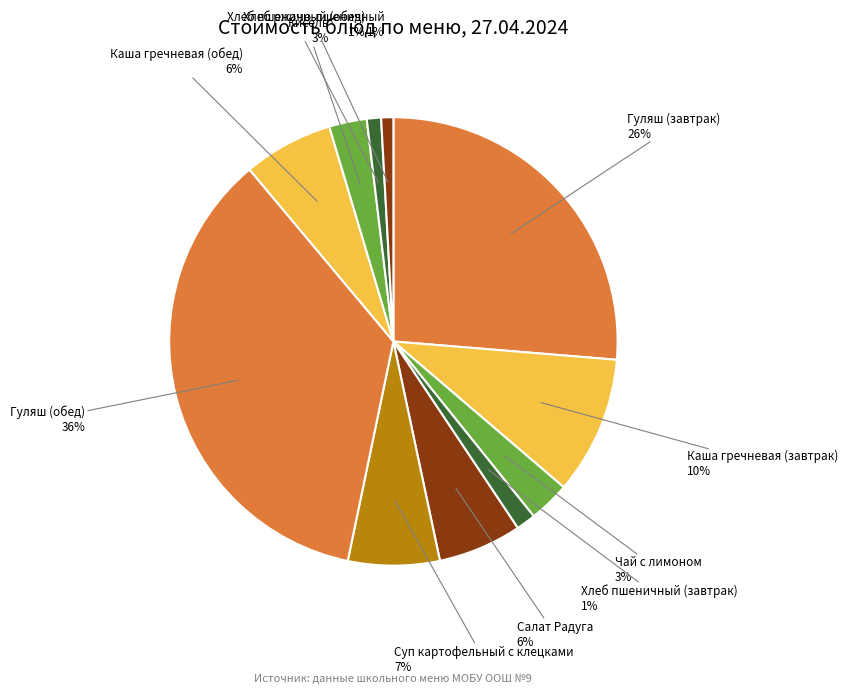

How many slices are in this pie chart?

11